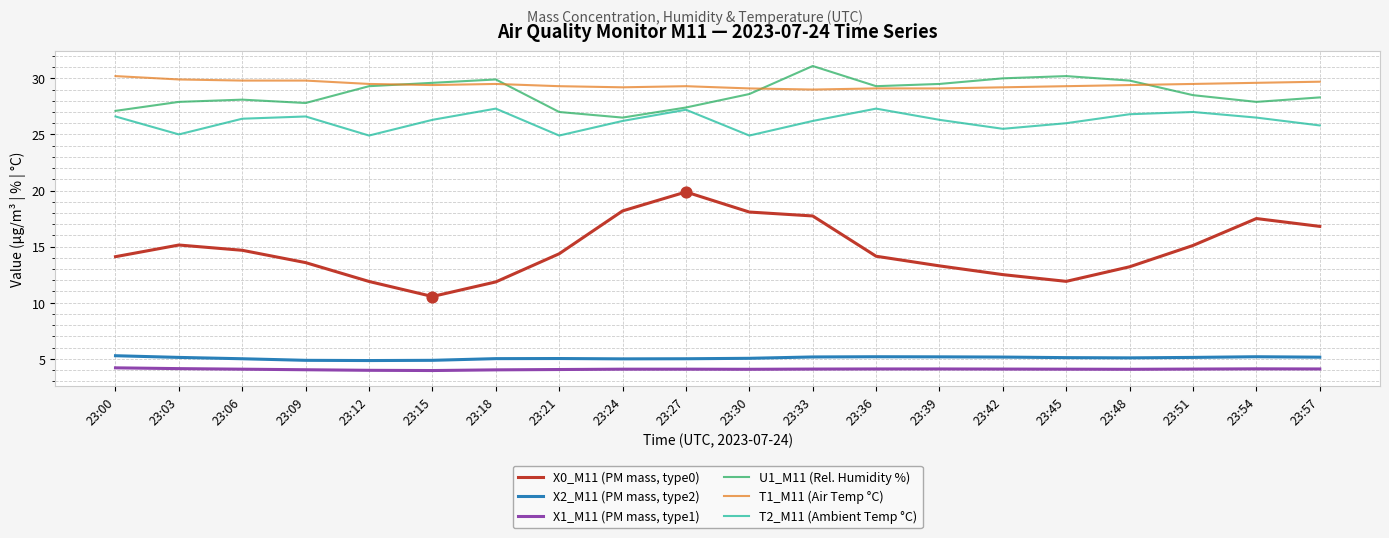

Is the value of X1_M11 (PM mass, type1) at 23:42 greater than the value of X2_M11 (PM mass, type2) at 23:48?

No